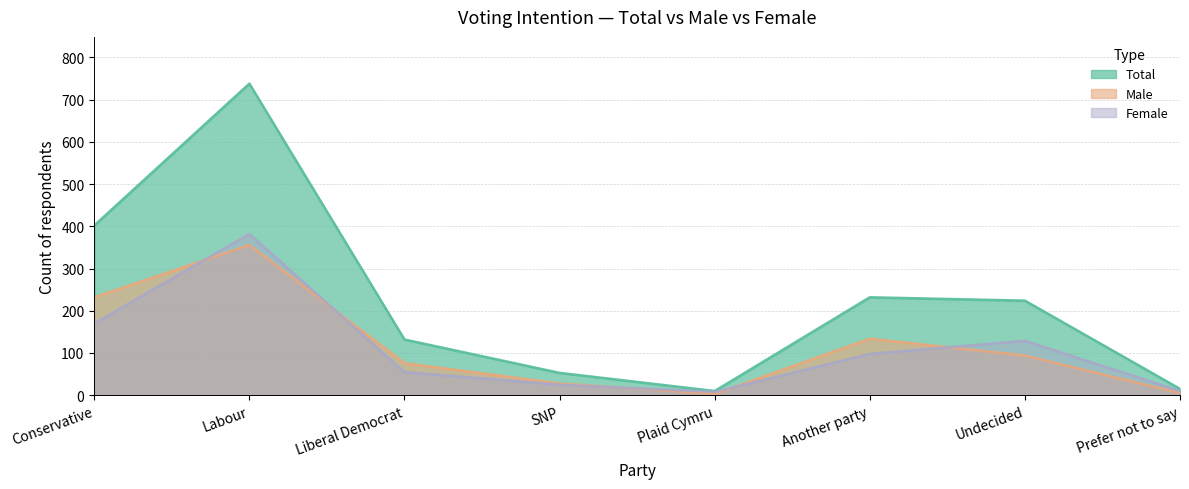

What position from the left is Undecided?

7